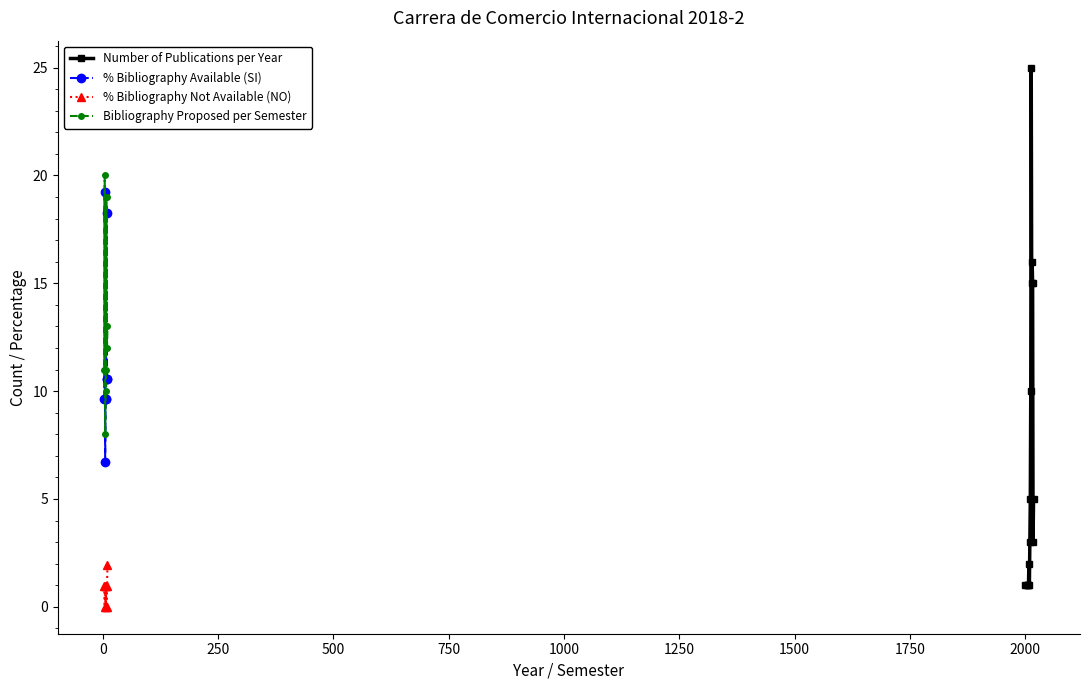

The chart shows a value of 1 at 2009. True or false?

False